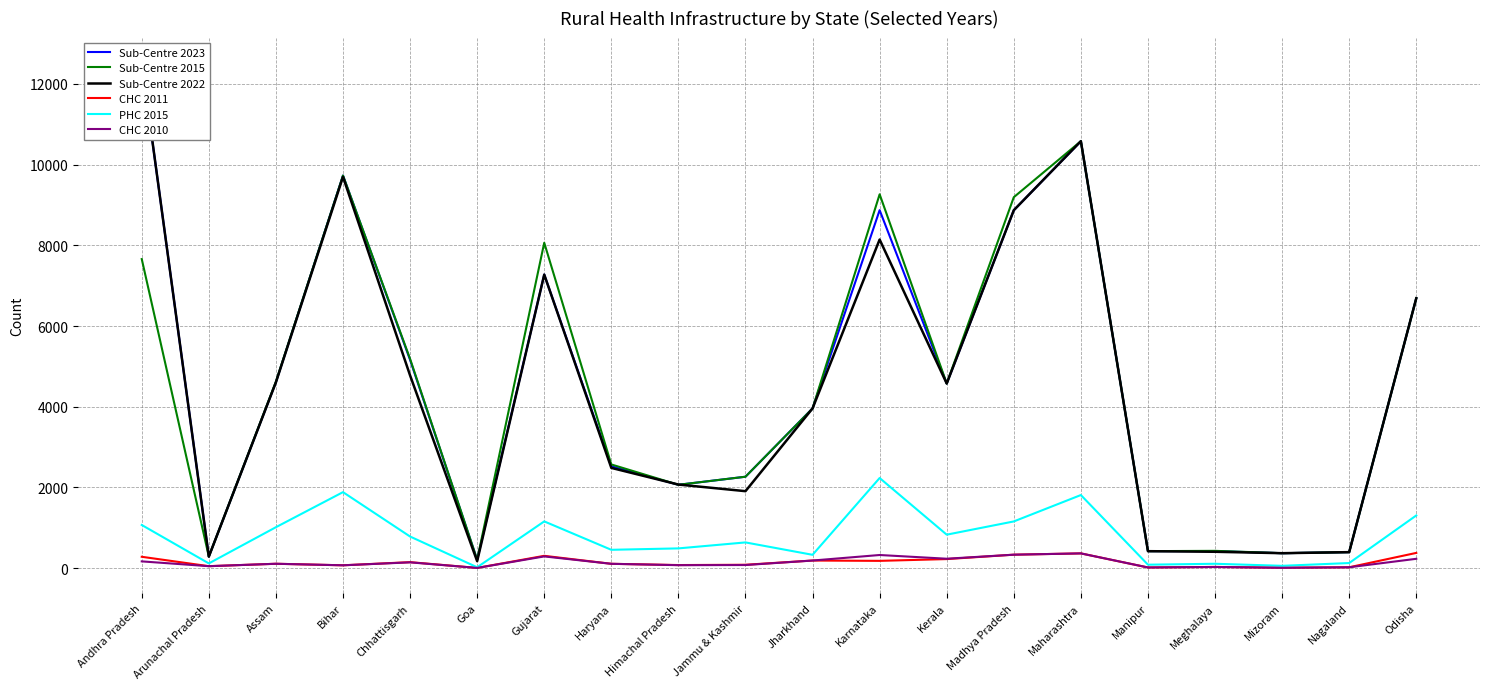

What is the value of the CHC 2010 point at the 8th from the left?

107